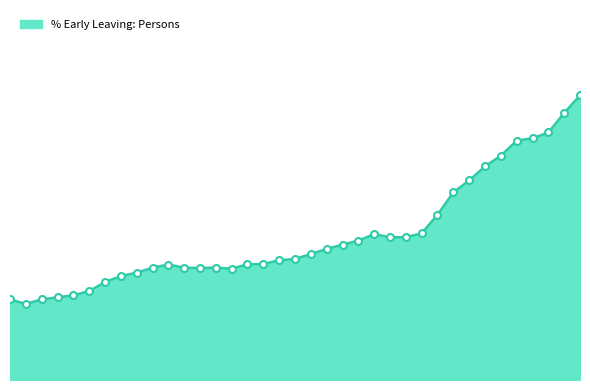

Does the chart have visible grid lines?

No